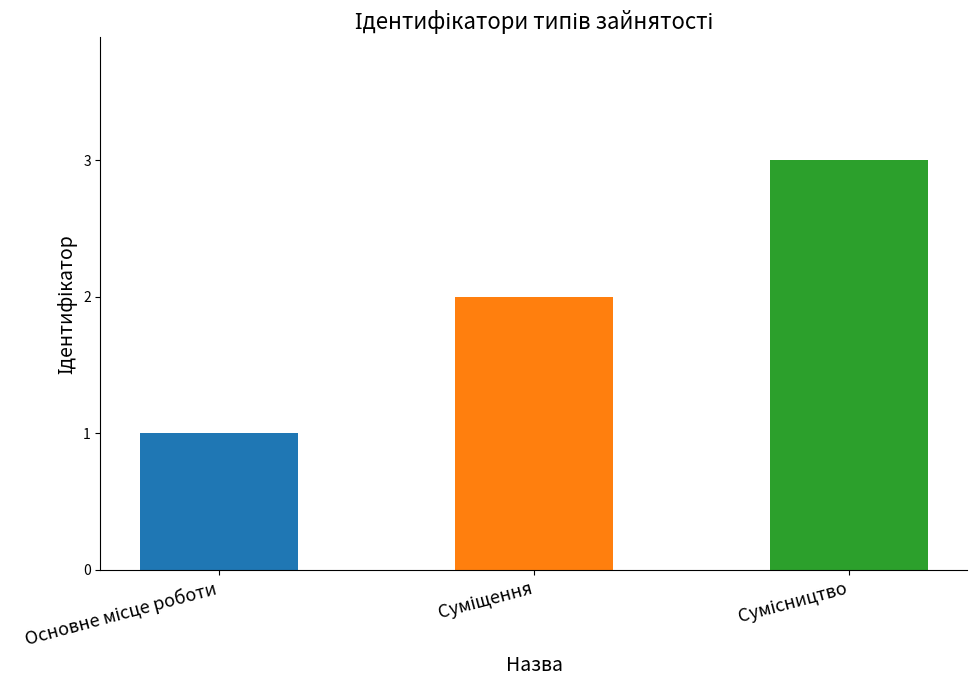

What is the difference between the maximum and minimum values?

2